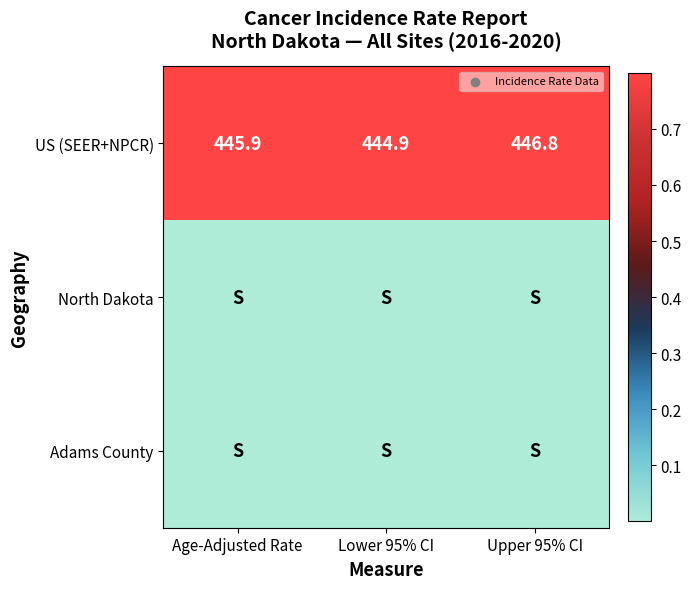

Which has a higher value, Upper 95% CI or Age-Adjusted Rate?

Upper 95% CI